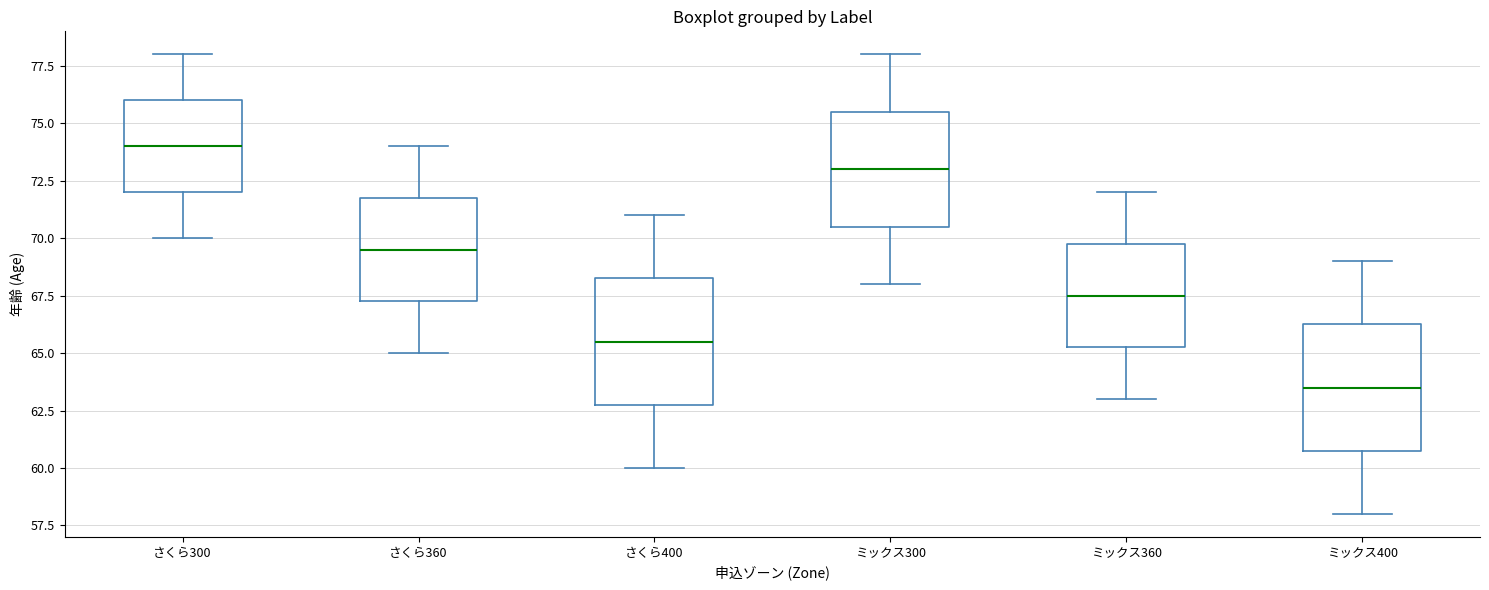

Reading left to right, read every box against the y-axis: the position of its median line, the range the box covers, and the ends of its whiskers. The values are not printed on the chart, so give them approximately, as read against the axis.

さくら300: median 74.0, box 72.0 to 76.0, whiskers 70.0 to 78.0
さくら360: median 69.5, box 67.5 to 72.0, whiskers 65.0 to 74.0
さくら400: median 65.5, box 63.0 to 68.5, whiskers 60.0 to 71.0
ミックス300: median 73.0, box 70.5 to 75.5, whiskers 68.0 to 78.0
ミックス360: median 67.5, box 65.5 to 70.0, whiskers 63.0 to 72.0
ミックス400: median 63.5, box 61.0 to 66.5, whiskers 58.0 to 69.0